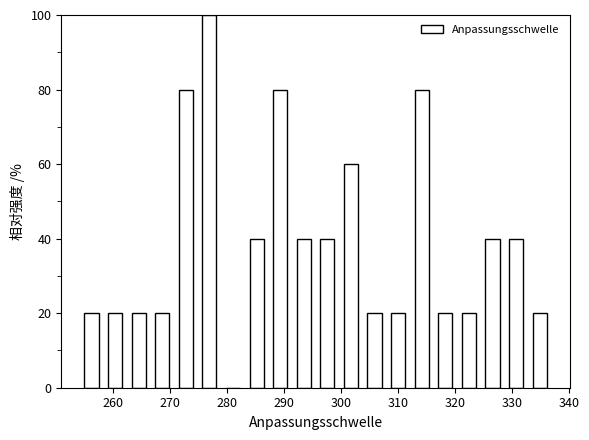

Reading left to right, transcribe this chart: for each bar, give the range it covers on the x-axis and its height. Neither the bar edges nor the heights are printed on the chart, so give them approximately, as read against the axes.

254 to 258: 20
258 to 262: 20
262 to 267: 20
267 to 271: 20
271 to 275: 80
275 to 279: 100
279 to 283: 0
283 to 287: 40
287 to 291: 80
291 to 295: 40
295 to 300: 40
300 to 304: 60
304 to 308: 20
308 to 312: 20
312 to 316: 80
316 to 320: 20
320 to 324: 20
324 to 329: 40
329 to 333: 40
333 to 337: 20